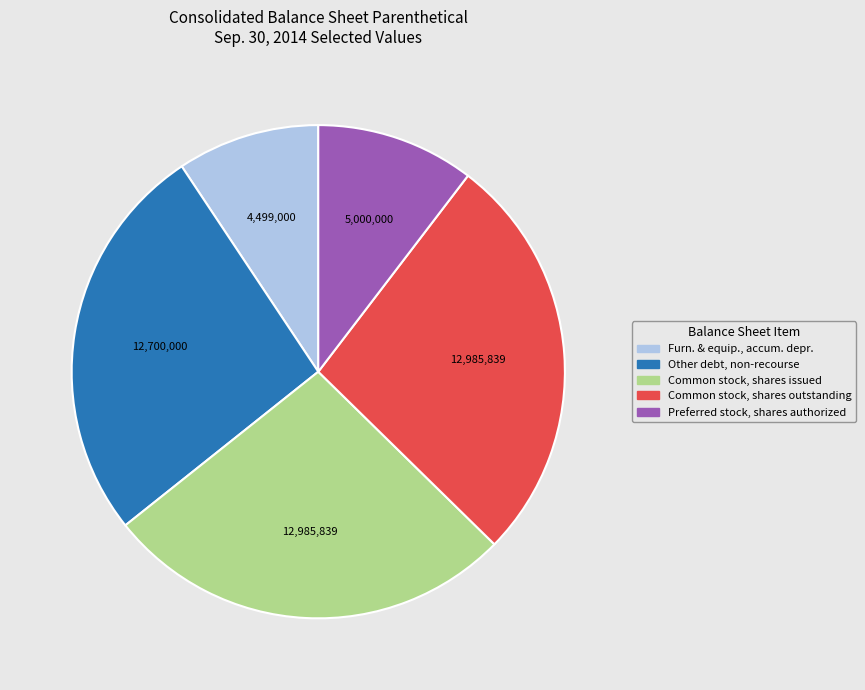

Does any single category account for the majority?

No